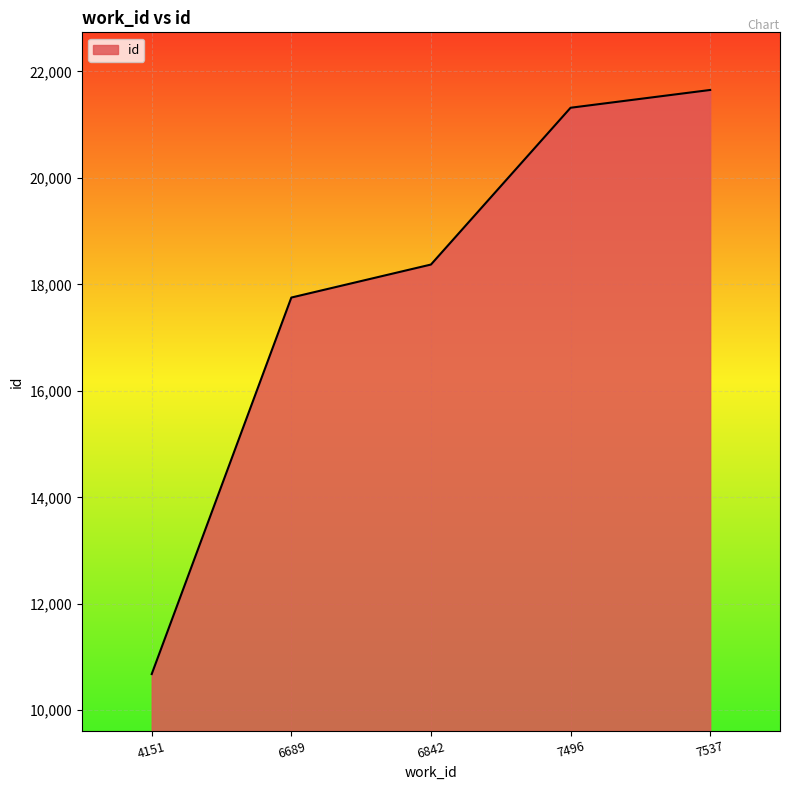

How many lines are shown in the chart?

1